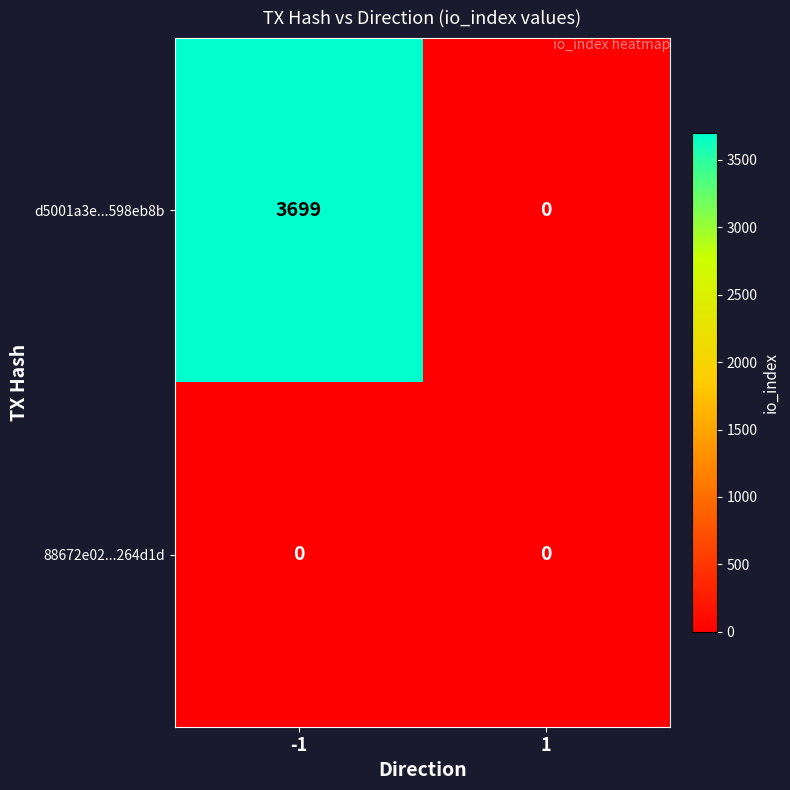

List the labels in order of d5001a3e...598eb8b value, smallest first.

1, -1